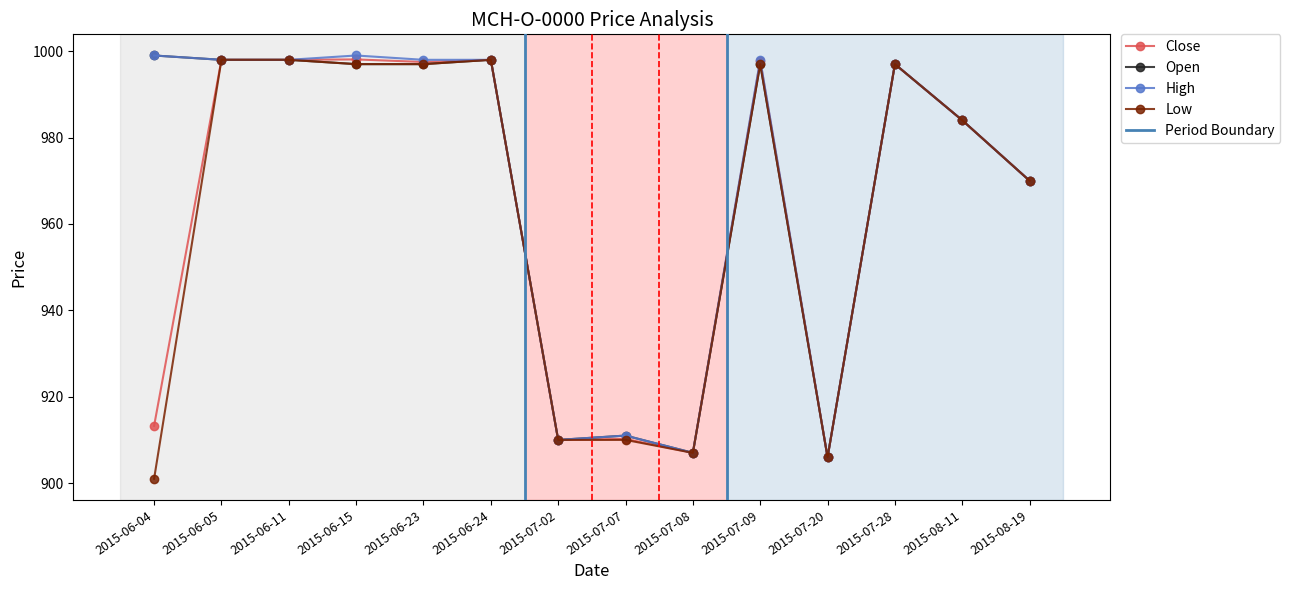

How many interior local valleys does the High series have?

3